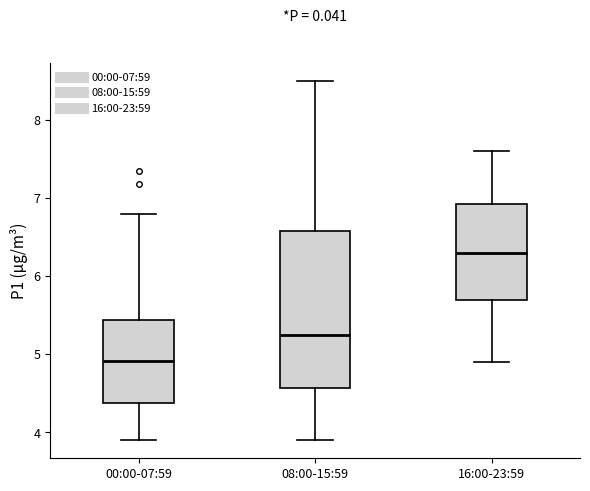

Which box's median line is the highest?

16:00-23:59